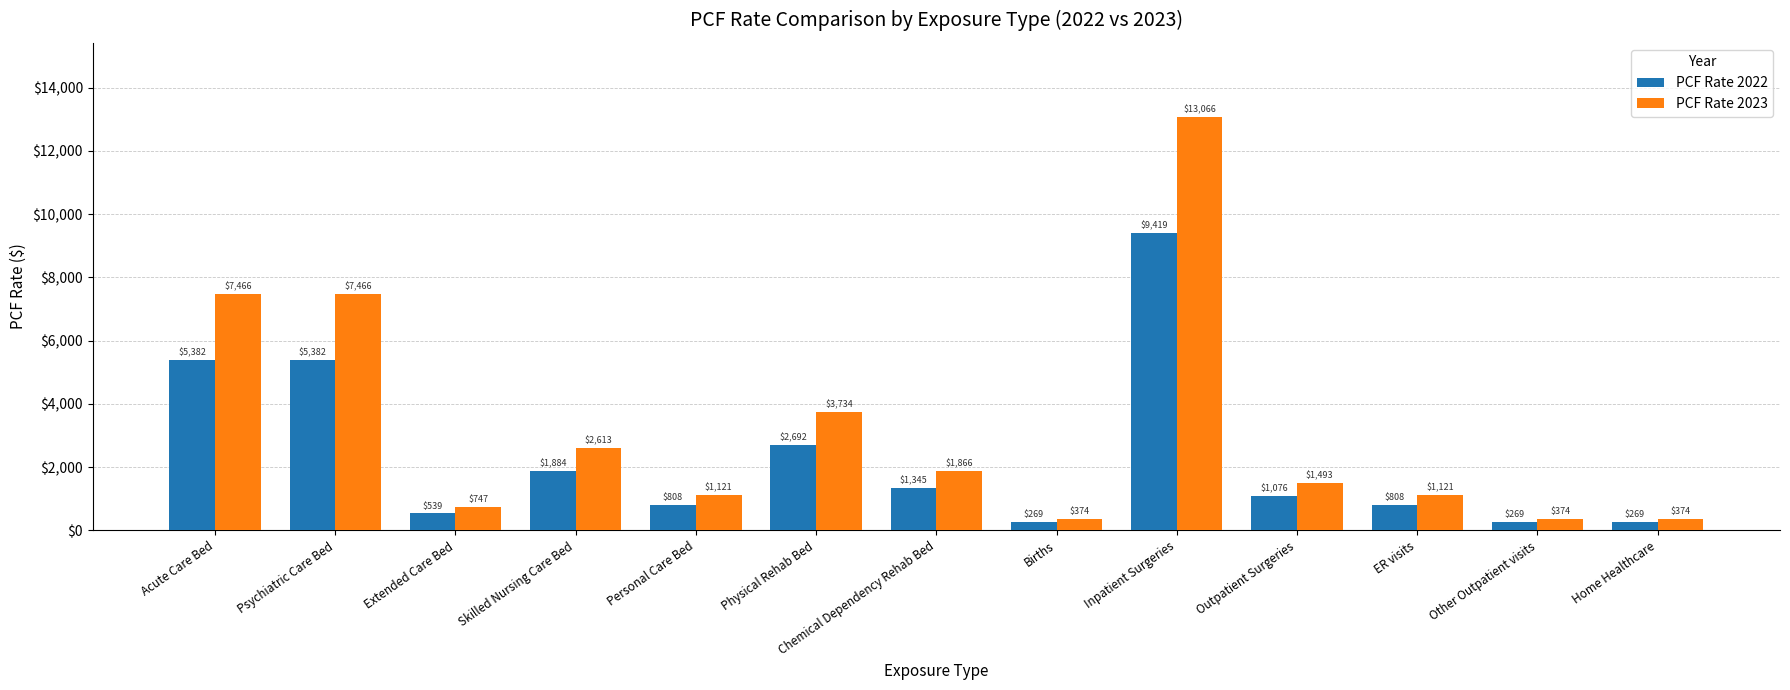

What is the total value across all series at Inpatient Surgeries?

22485.1